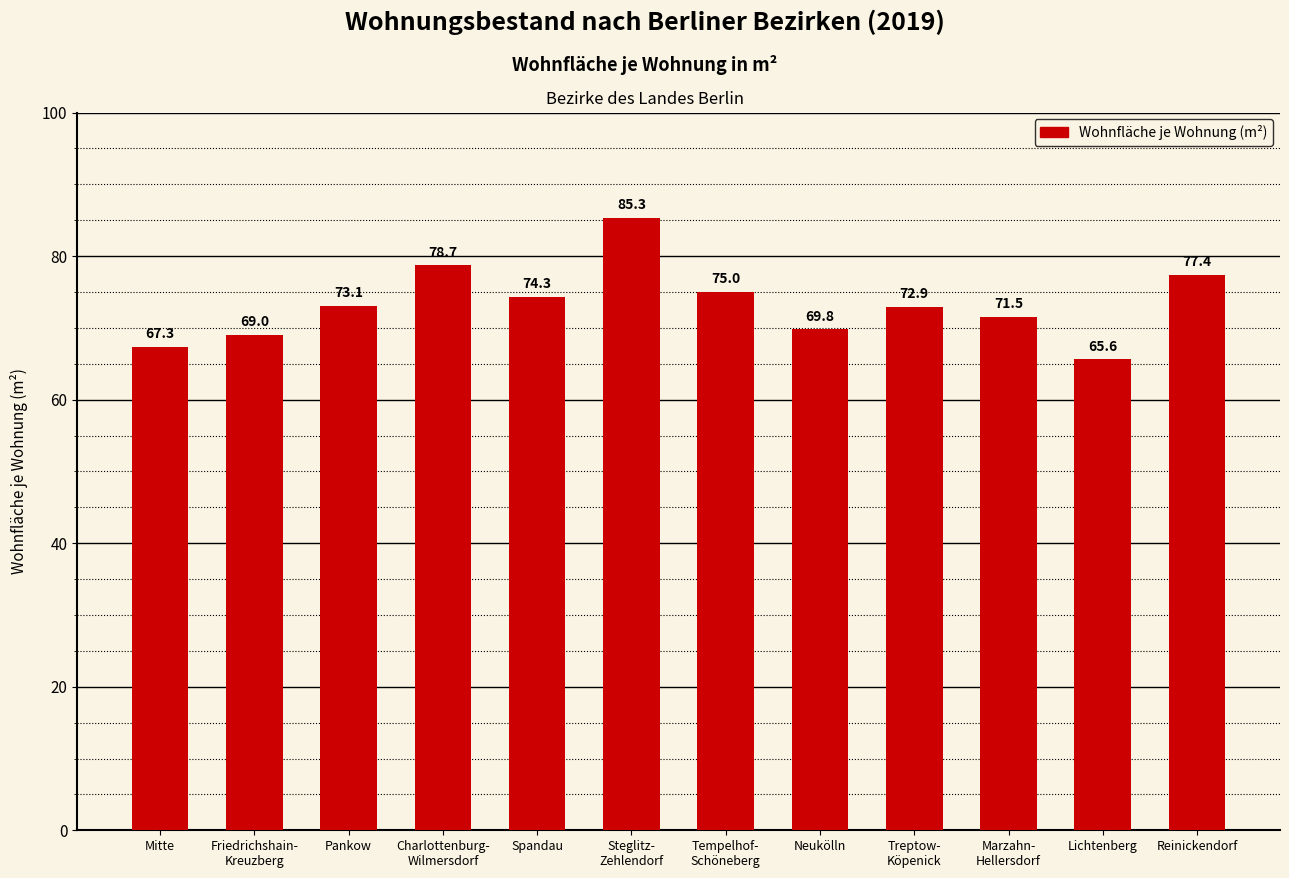

What is the difference between the maximum and minimum values?

19.7